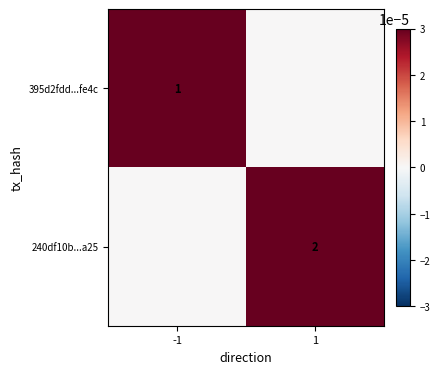

True or false: 240df10b...a25 has a value of 2 at 1.

True